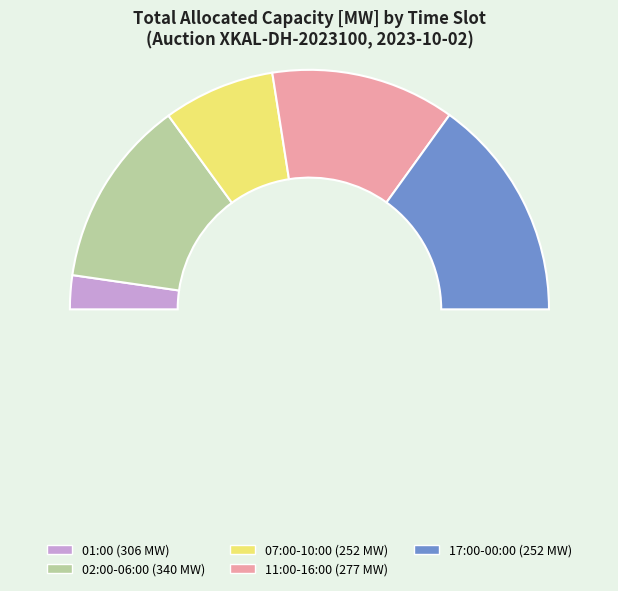

Combined, do 02:00:00 and 14:00:00 account for over 50%?

No